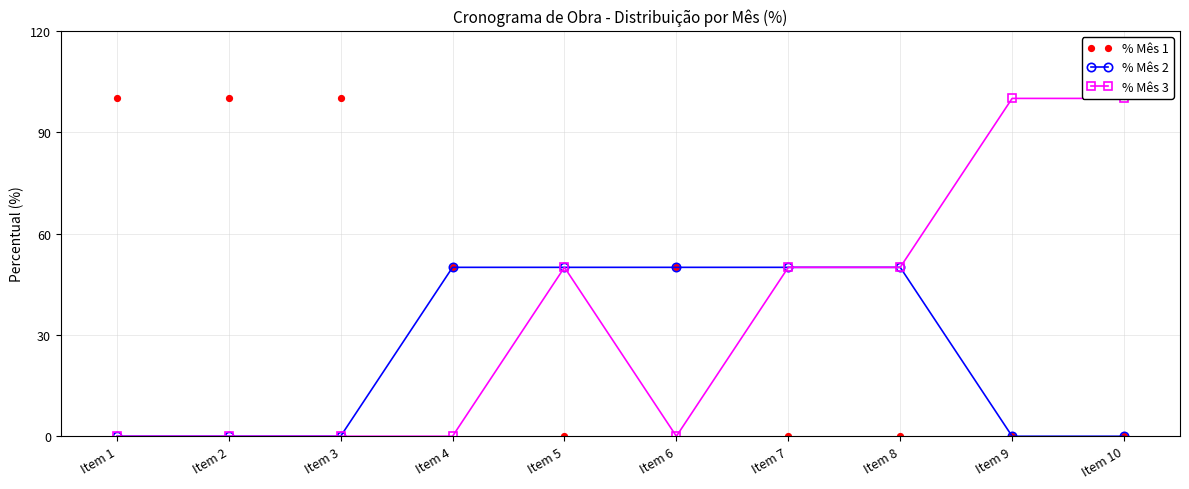

What is the difference between the highest and lowest values at Item 2?

100